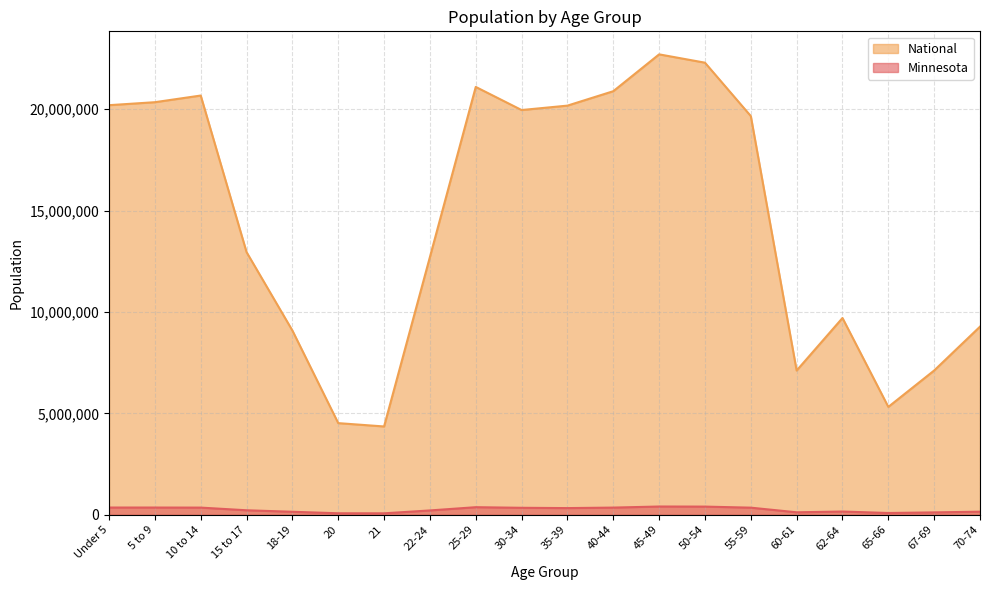

What is the average value of the Minnesota series?

248762